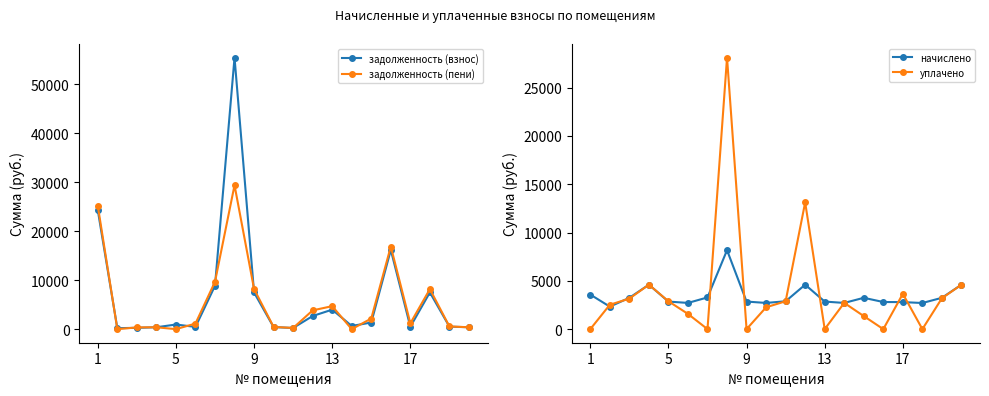

True or false: задолженность (взнос) has more than 1 interior local peaks.

True